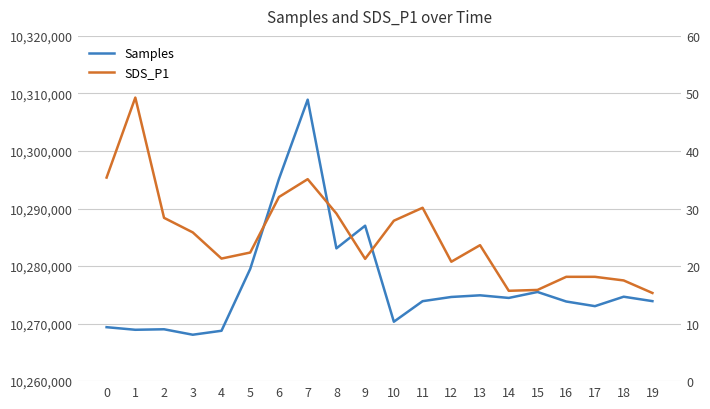

What is the value of the SDS_P1 point at the 13th from the left?

20.8